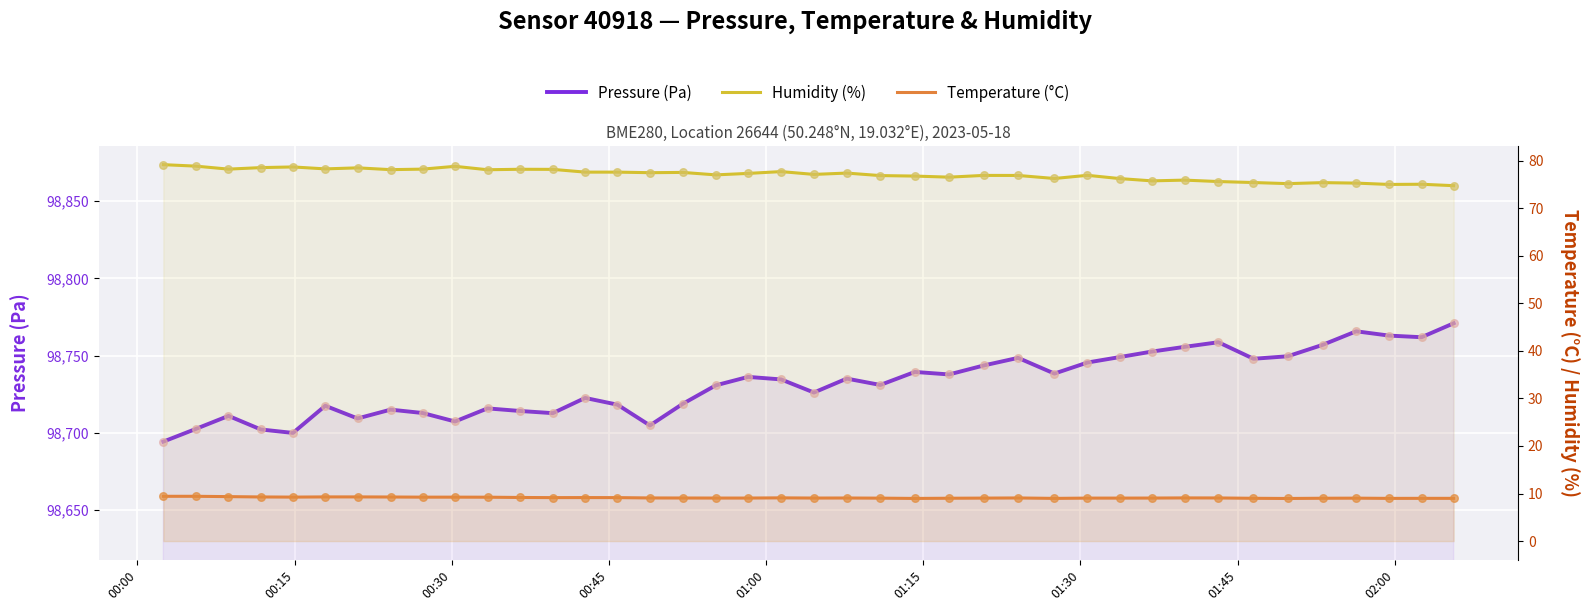

Which series contains the highest Y value?

pressure